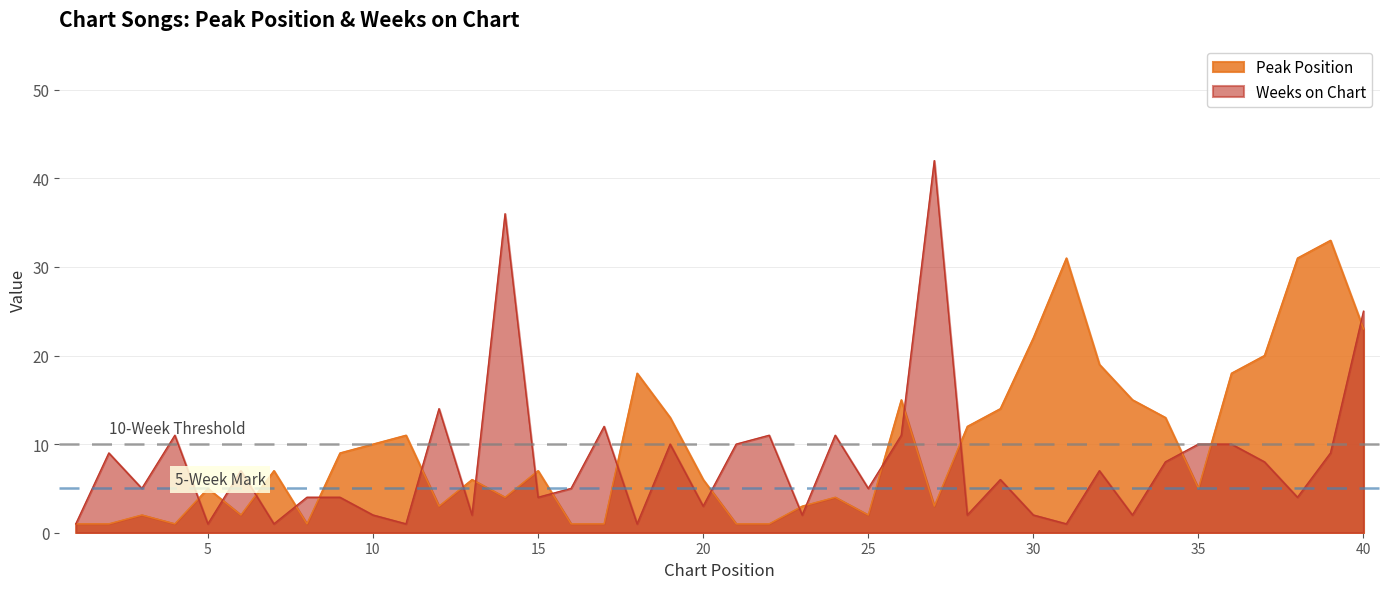

How many lines are shown in the chart?

2